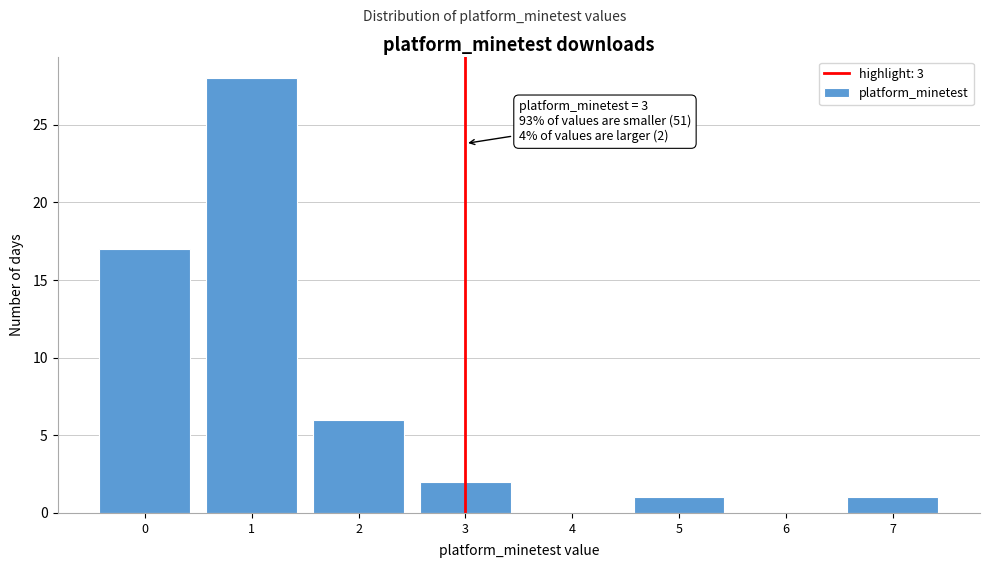

Over which range of the x-axis is the bar tallest?

0.5 to 1.5